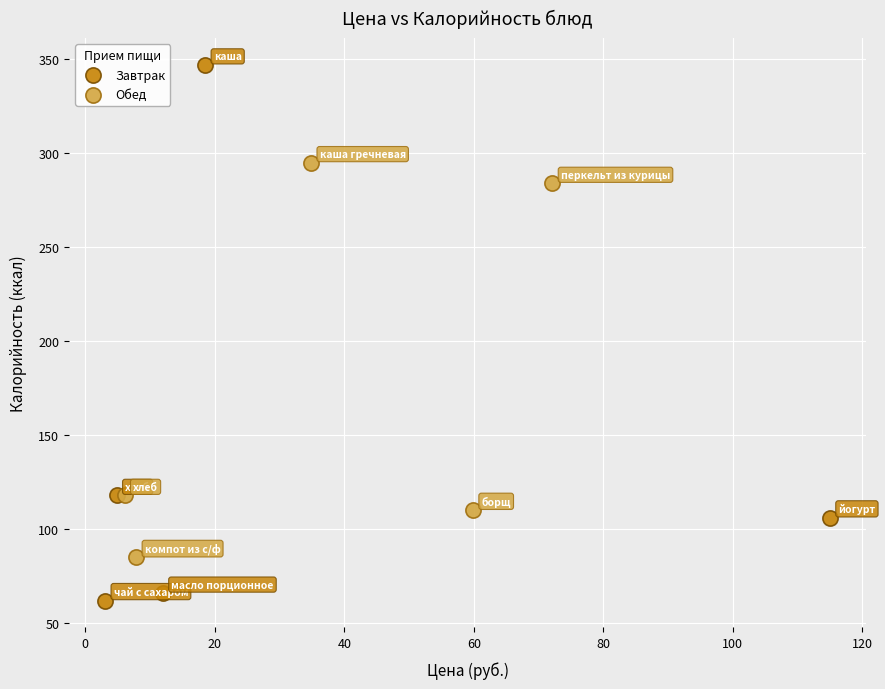

What are all the series names shown in the legend?

Завтрак, Обед